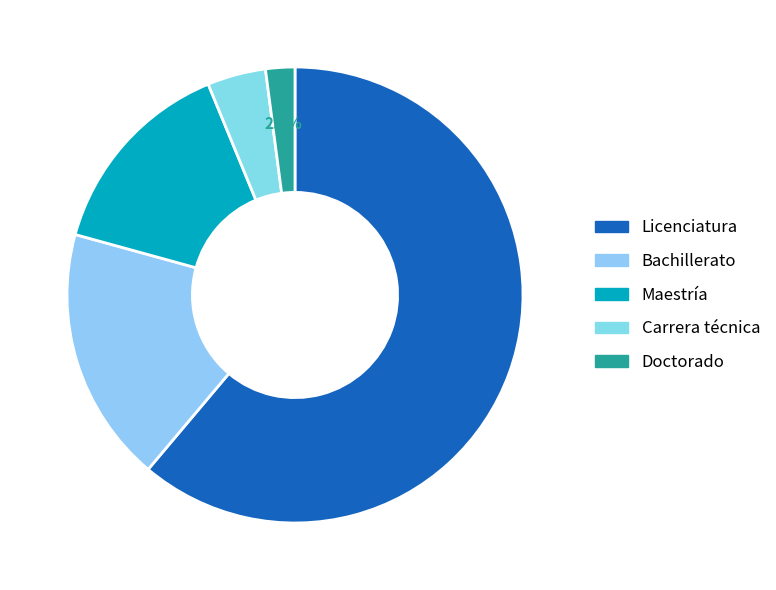

What portion of the pie excludes Bachillerato?

81.9%